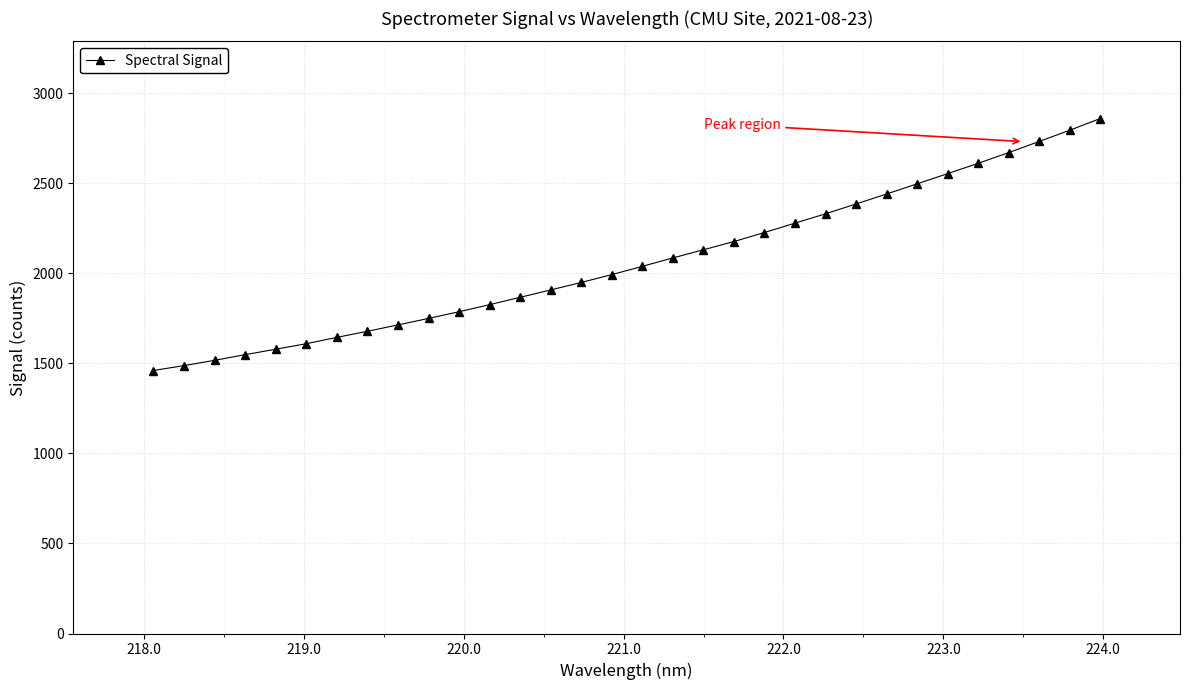

What is the average value?

2065.5